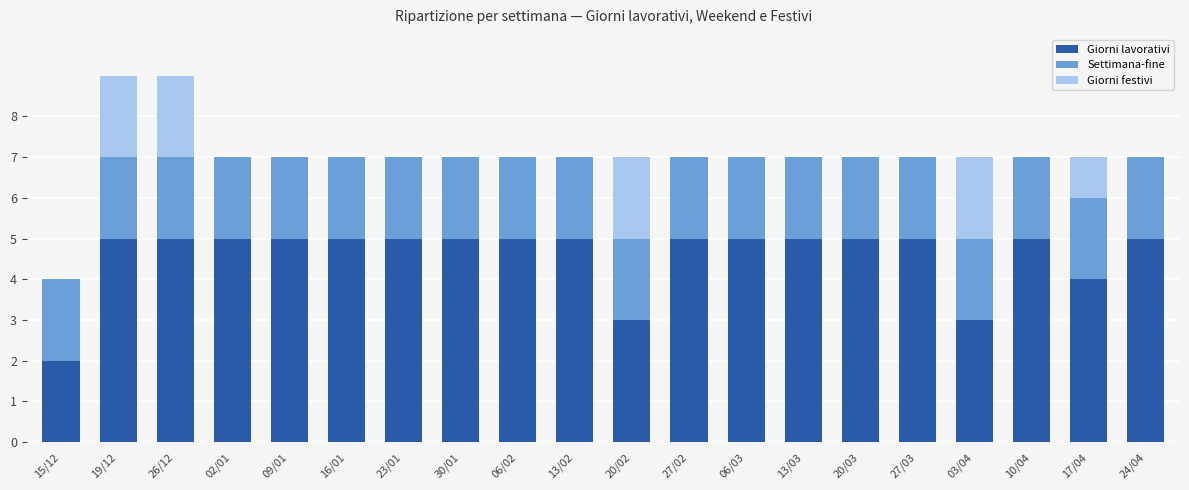

What is the sum of all Giorni lavorativi values?

92